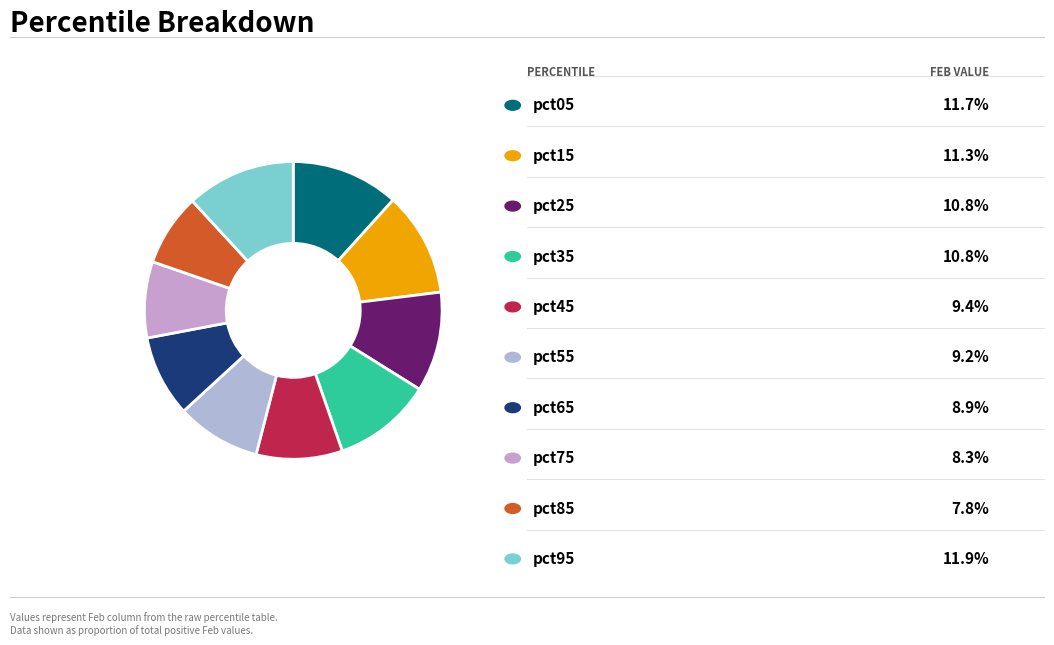

Does any single category account for the majority?

No